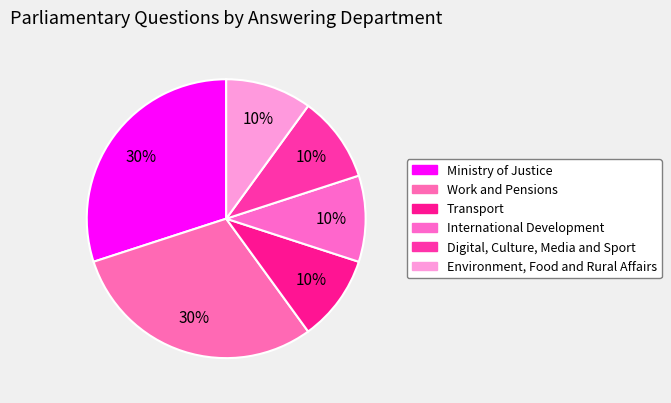

Count the number of slices in the pie.

6